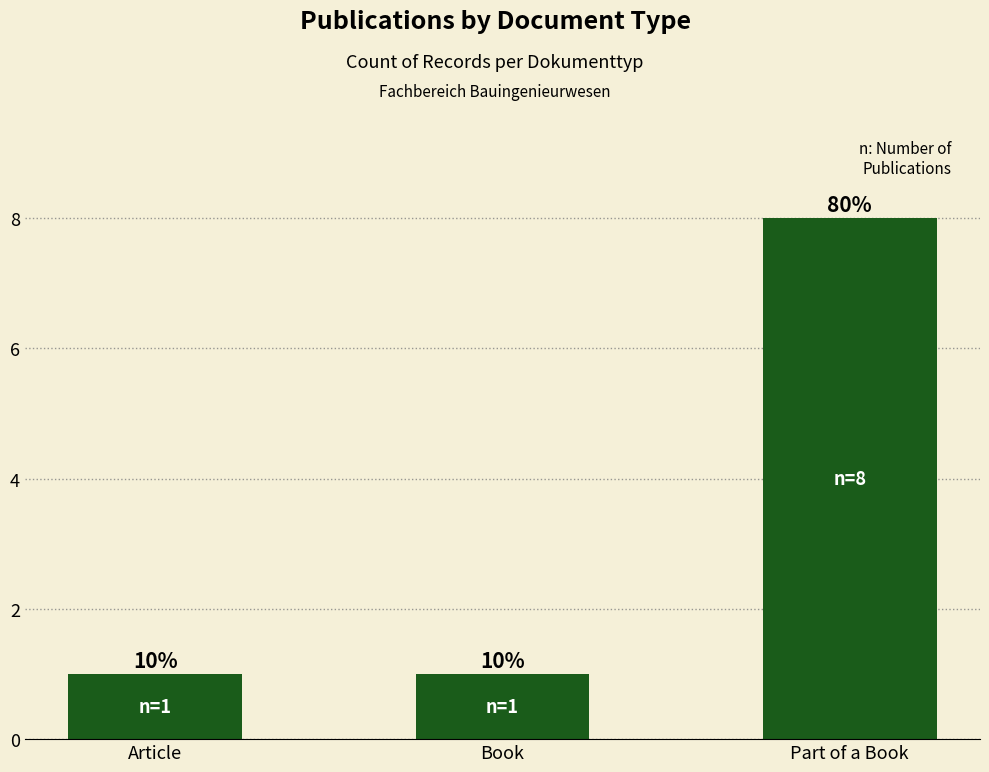

What is the change in value from Article to Part of a Book?

+7